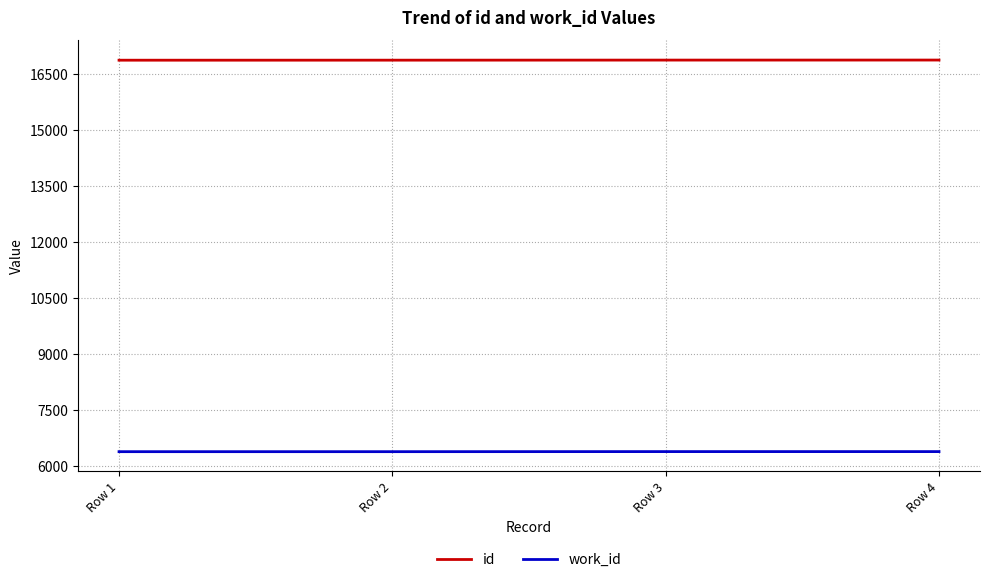

Is it true that id equals 8398 at Row 3?

False